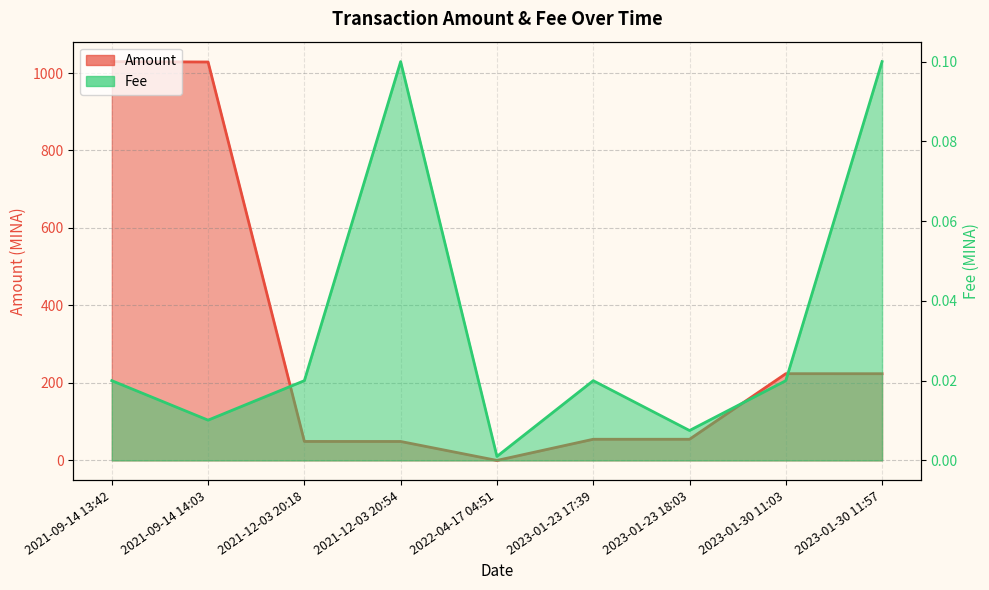

True or false: Fee has a value of 0.0 at 2023-01-23 17:39.

True